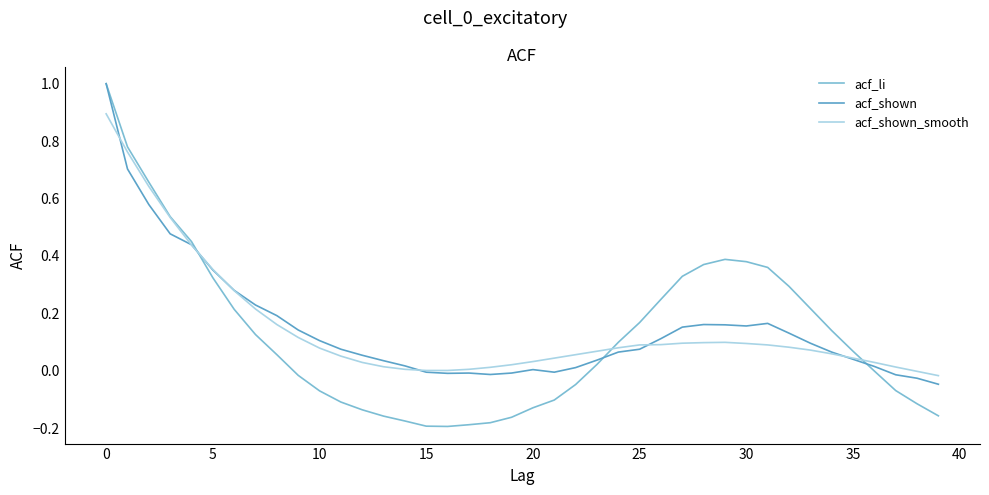

Which series has the largest range (max minus min)?

acf_li